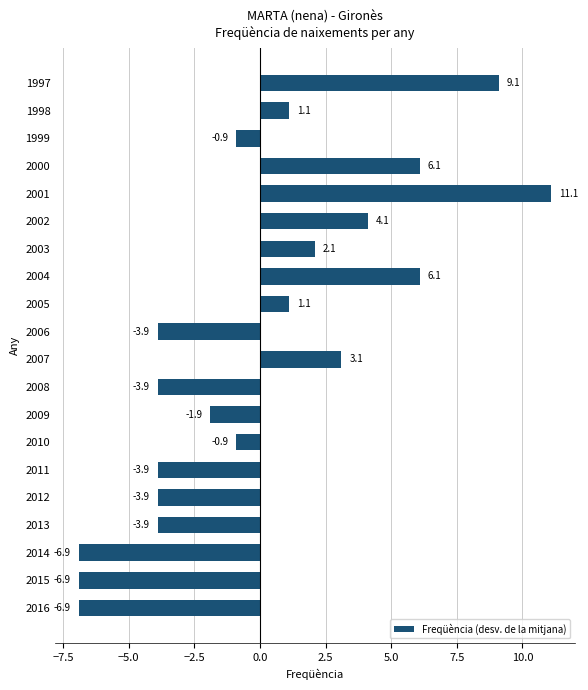

Is it true that the value at 2012 is -1.9?

False